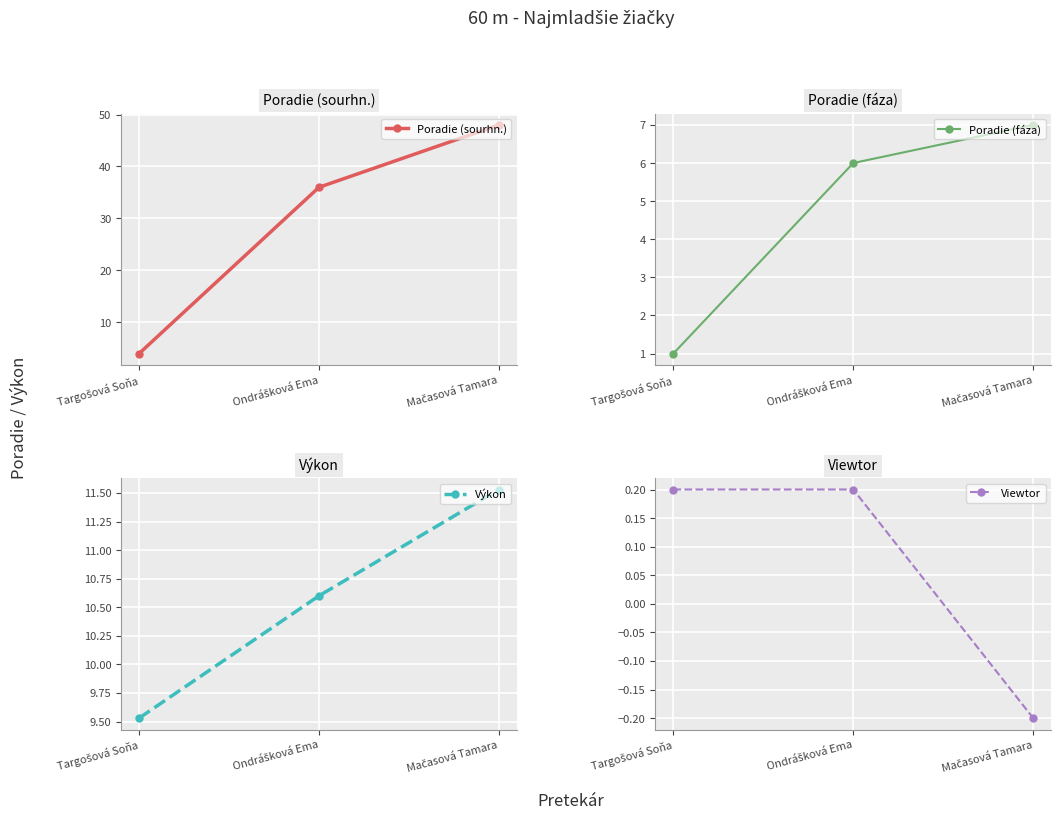

What are all the series names shown in the legend?

Poradie (sourhn.), Poradie (fáza), Výkon, Viewtor